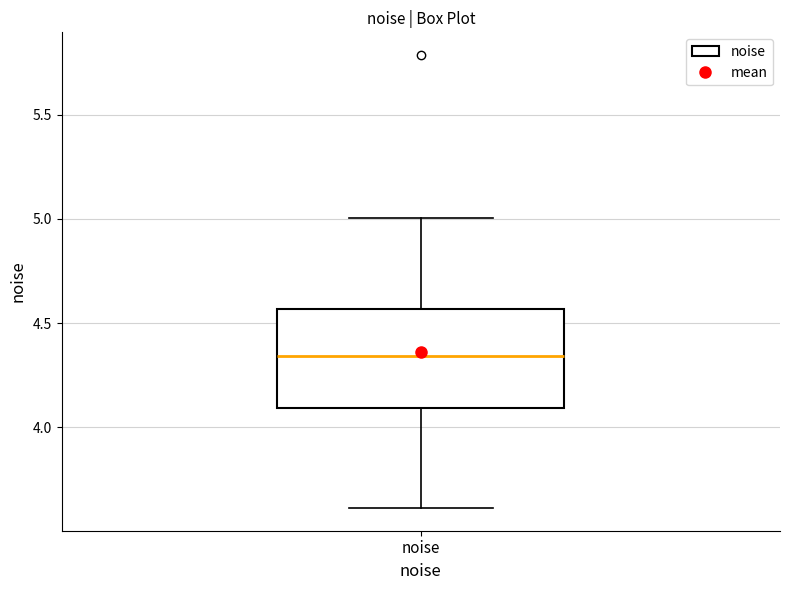

Where does the median line of the box for noise sit on the y-axis? The values are not printed on the chart, so give them approximately, as read against the axis.

4.35